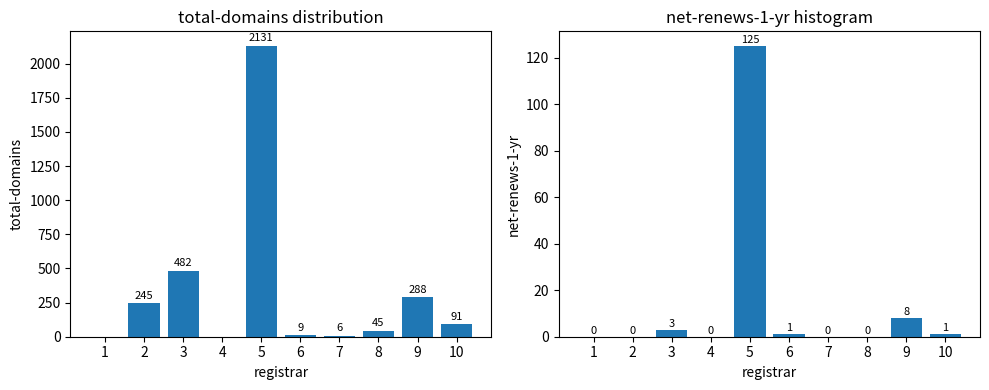

List the series in order of their overall mean, lowest first.

net-renews-1-yr, total-domains